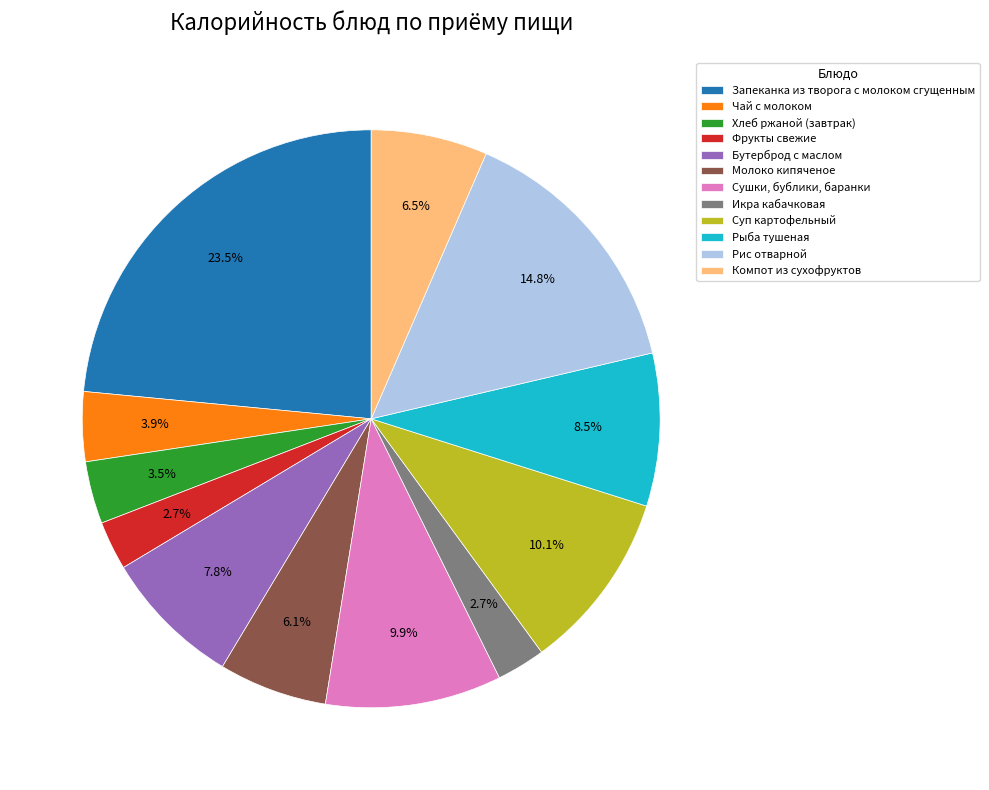

How many segments does this pie chart have?

12